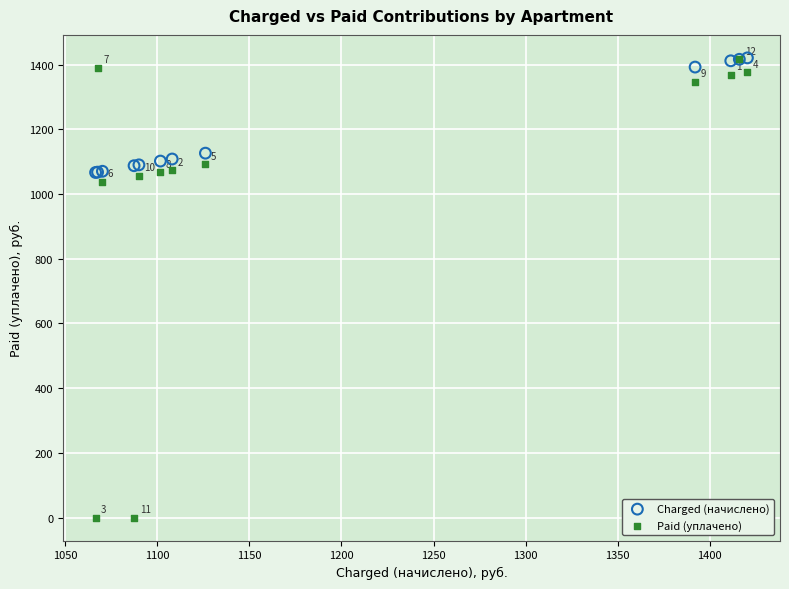

In the Paid (уплачено) series, what Y value is closest to 708?

1037.1